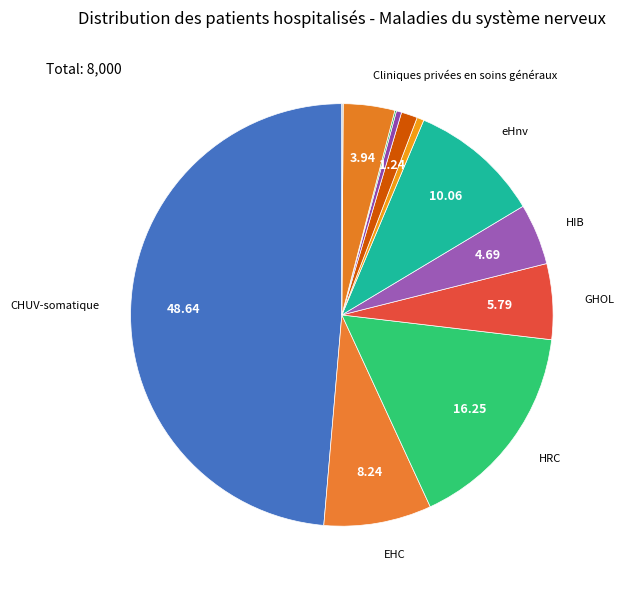

Does any single category account for the majority?

No